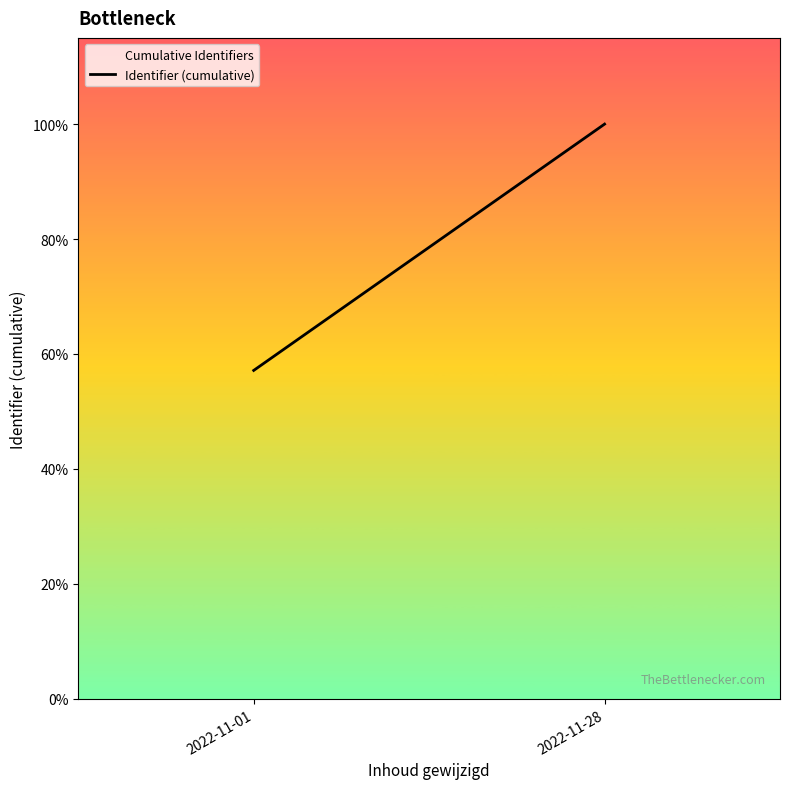

Approximately how many times larger is the value at 2022-11-01 compared to 2022-11-28?

0.6